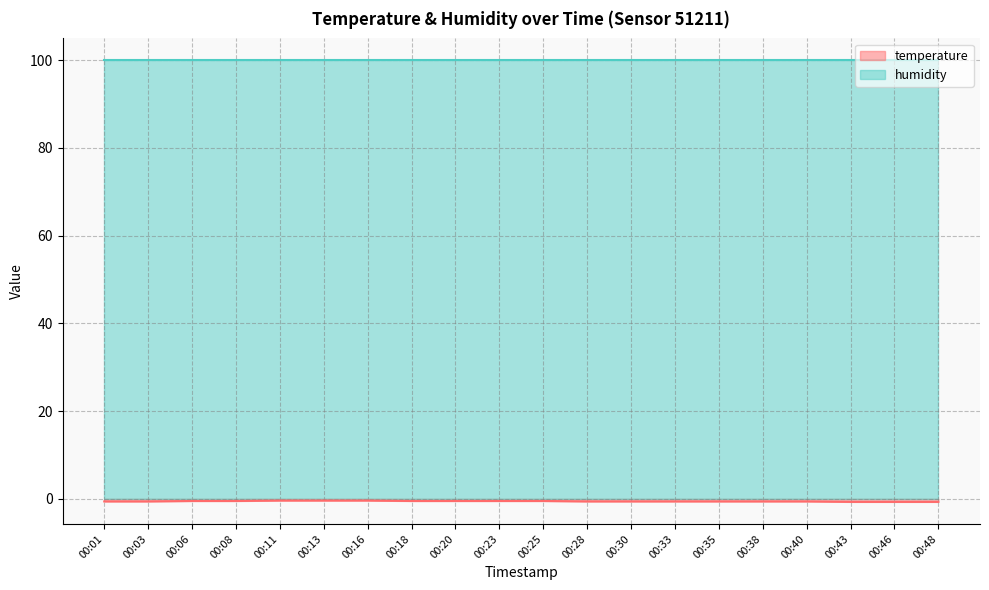

List the labels in order of value, smallest first.

00:43, 00:46, 00:48, 00:01, 00:03, 00:28, 00:30, 00:33, 00:35, 00:38, 00:40, 00:06, 00:08, 00:18, 00:20, 00:23, 00:25, 00:11, 00:13, 00:16